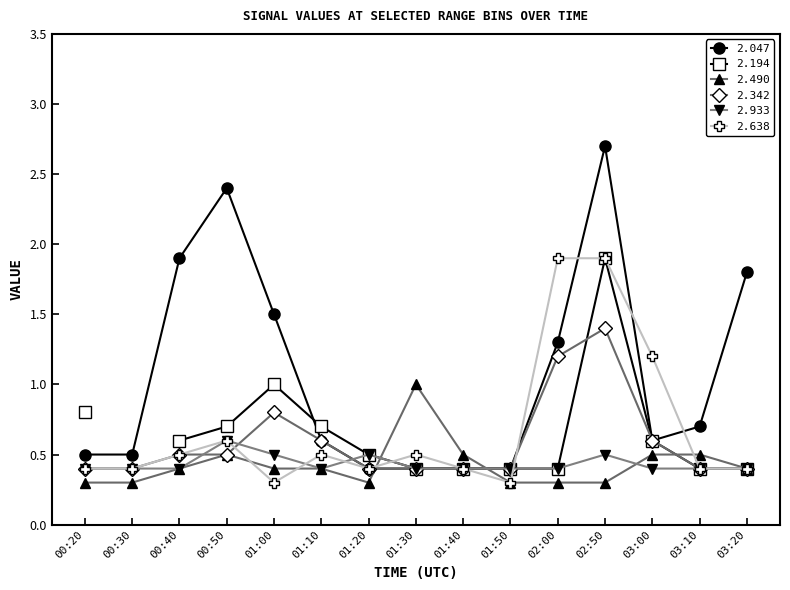

What is the difference between the 2.490 values at 00:20 and 01:30?

0.7